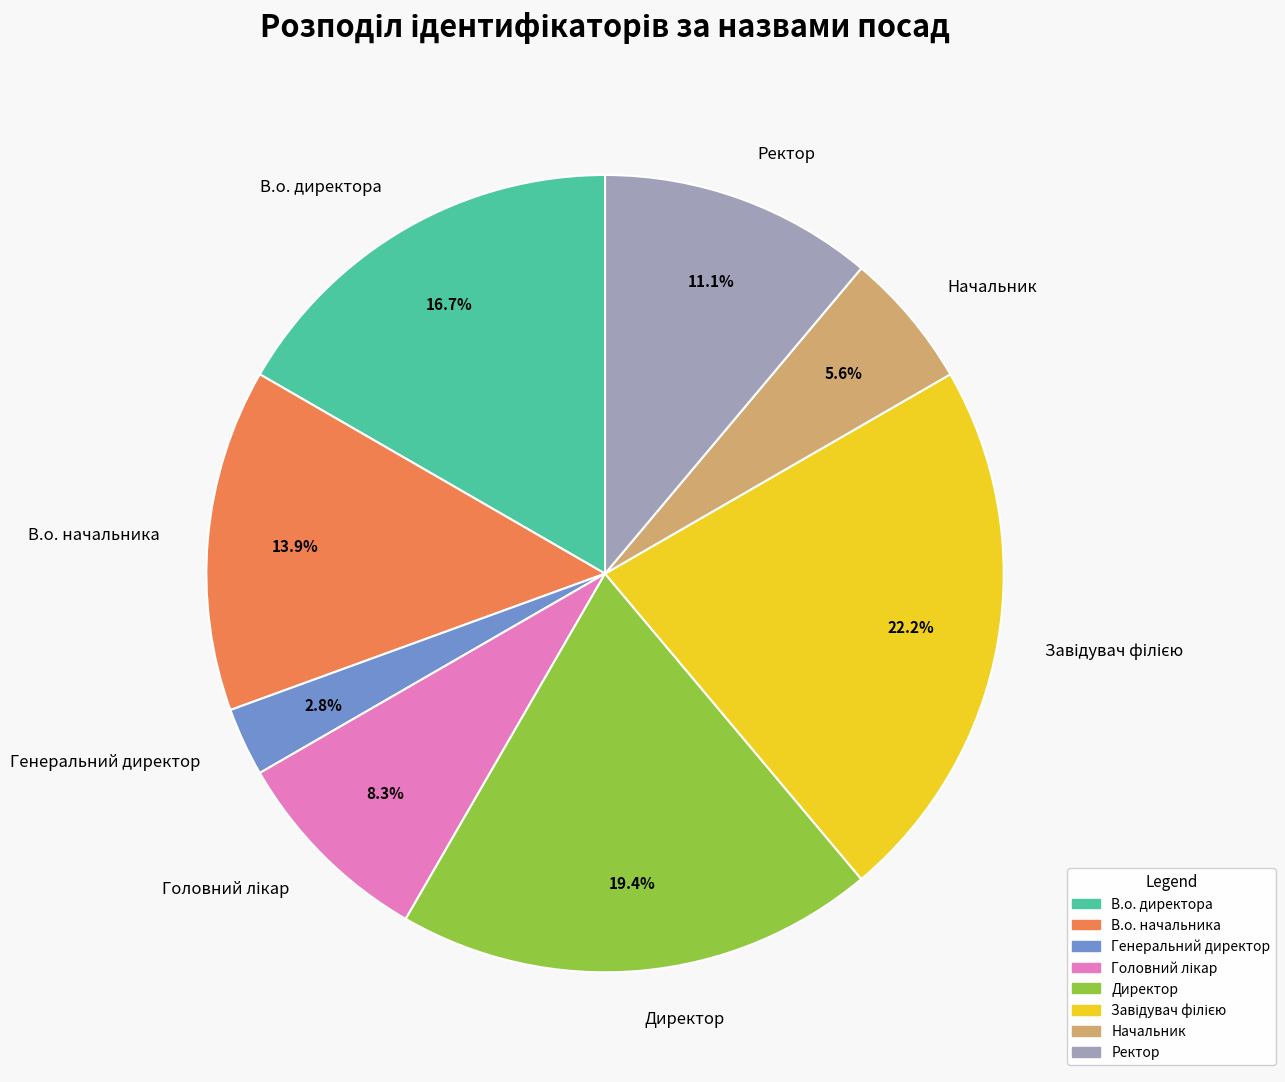

What is the total percentage of Директор and В.о. директора?

36.1%